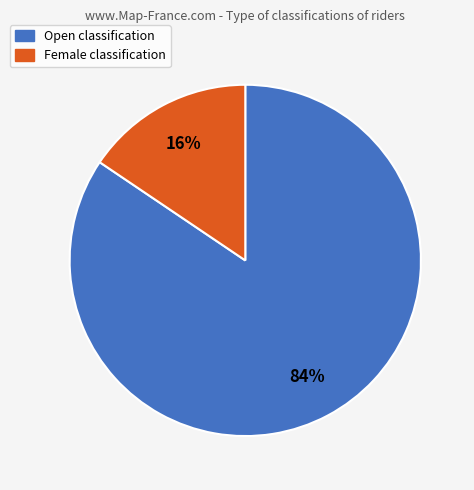

Do Female and Open together represent more than half of the pie?

Yes